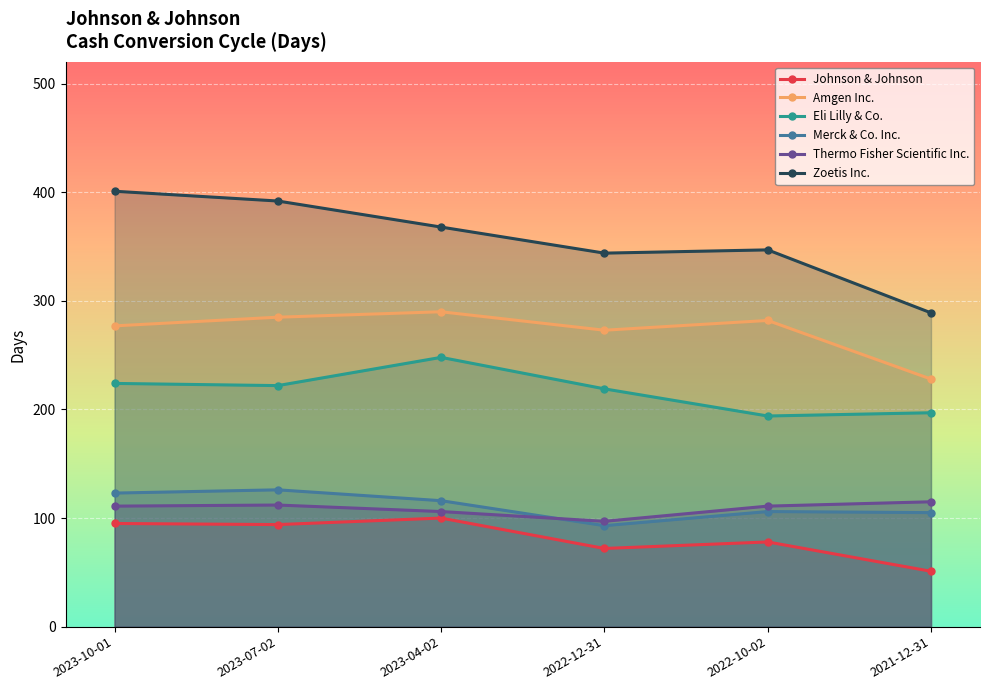

What is the total value across all series at 2022-10-02?

1118